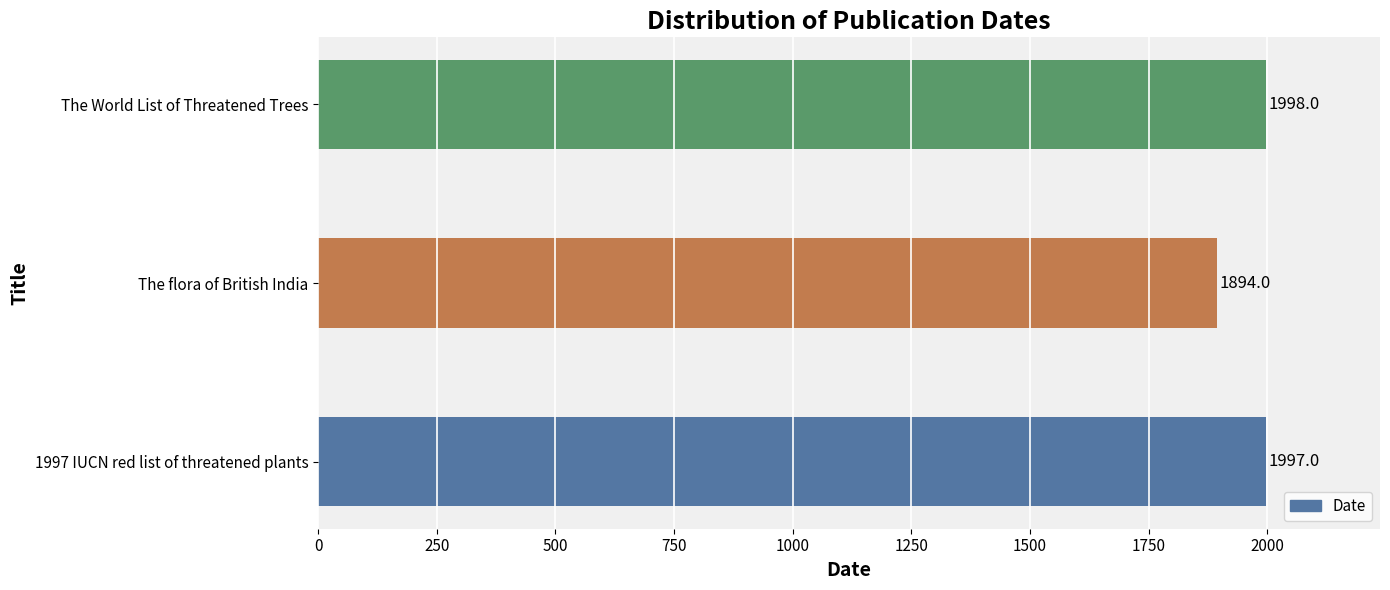

What is the difference between the maximum and minimum values?

104